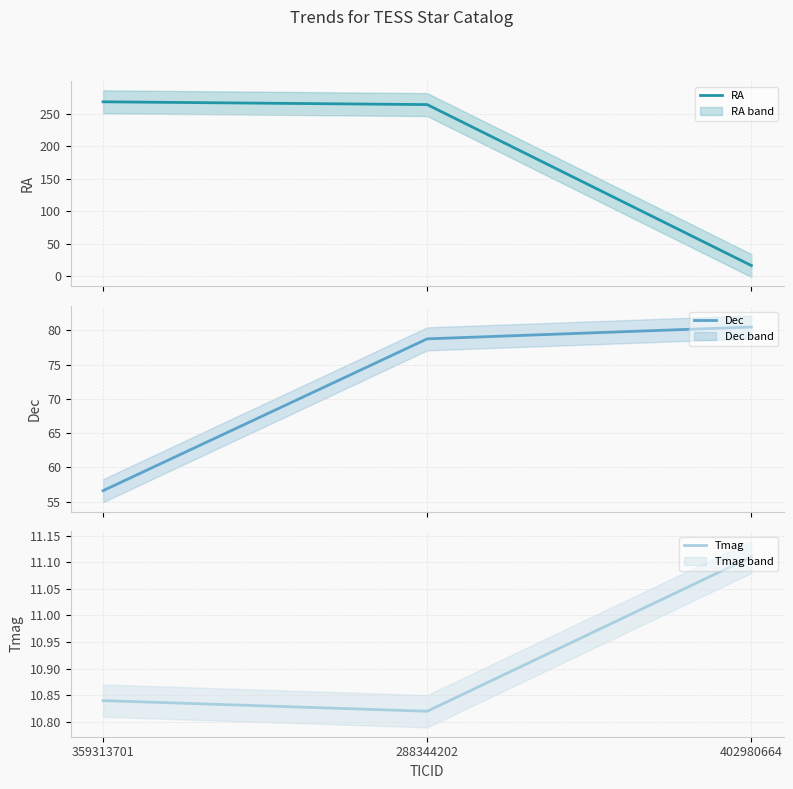

At 288344202, list the series in order from largest to smallest.

RA, Dec, Tmag